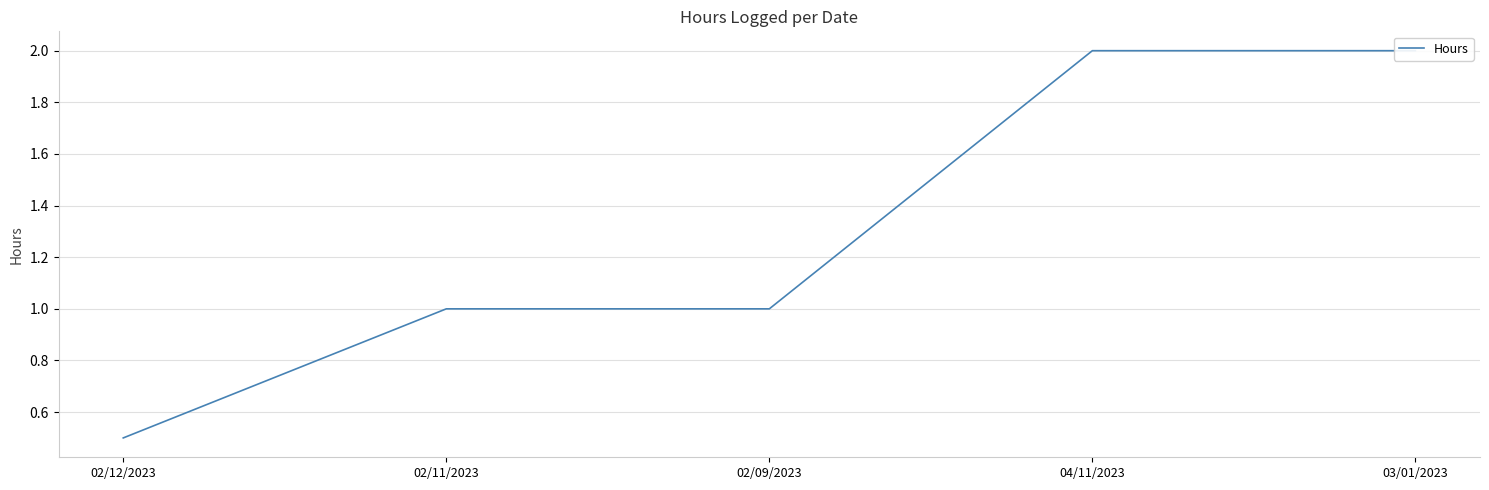

List the labels in order of value, largest first.

04/11/2023, 03/01/2023, 02/11/2023, 02/09/2023, 02/12/2023